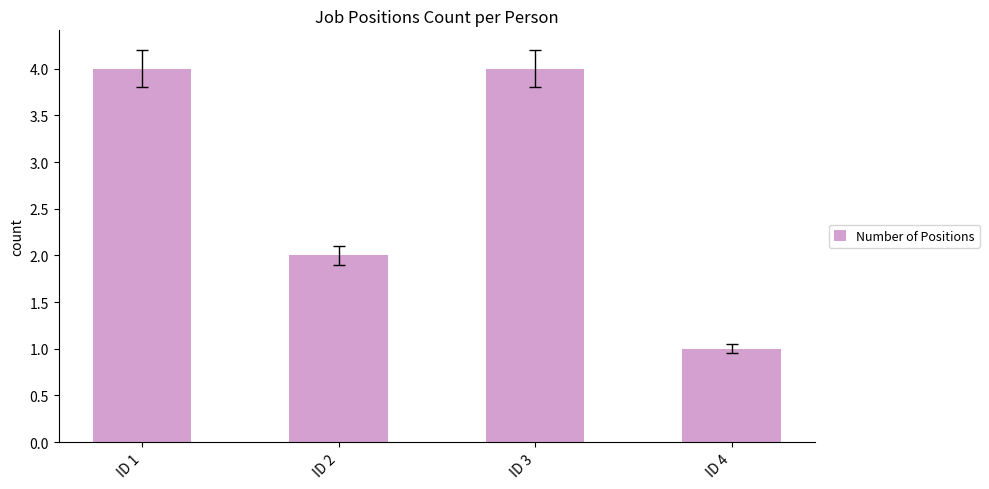

What is the difference between the maximum and minimum values?

3